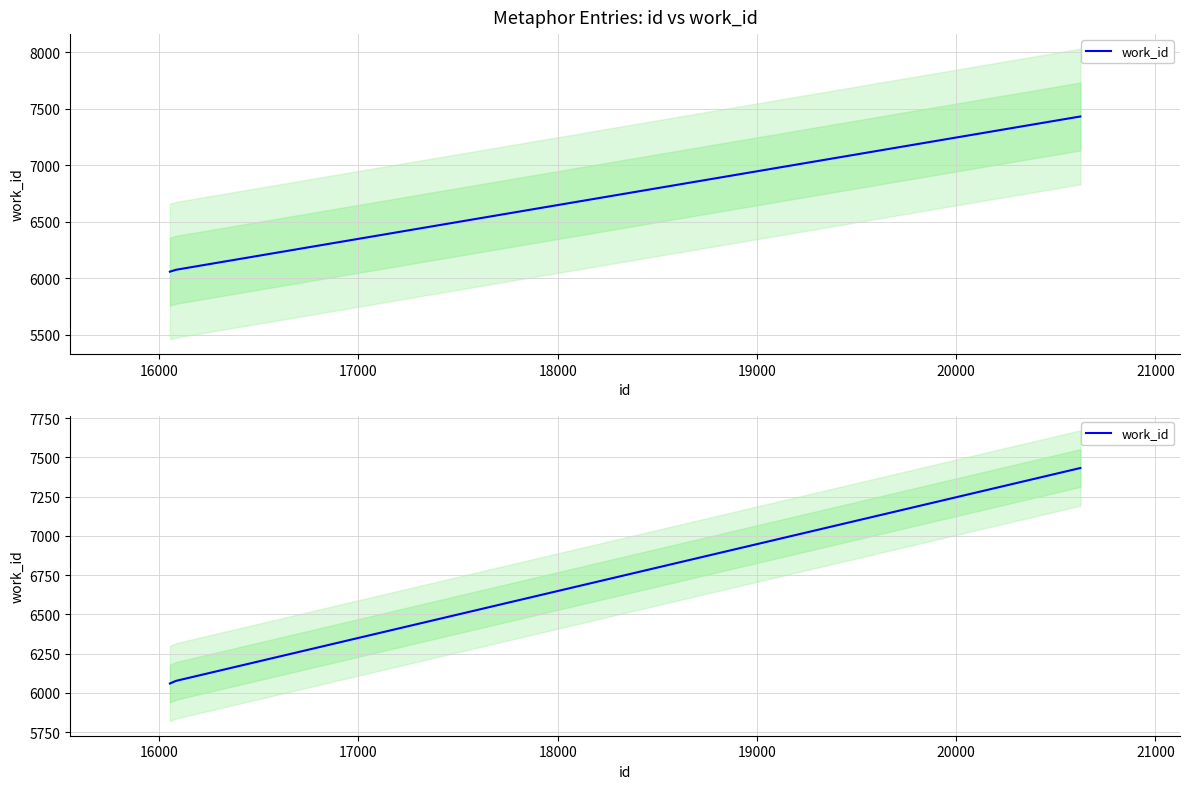

What is the value of the 3rd point from the left?

7432